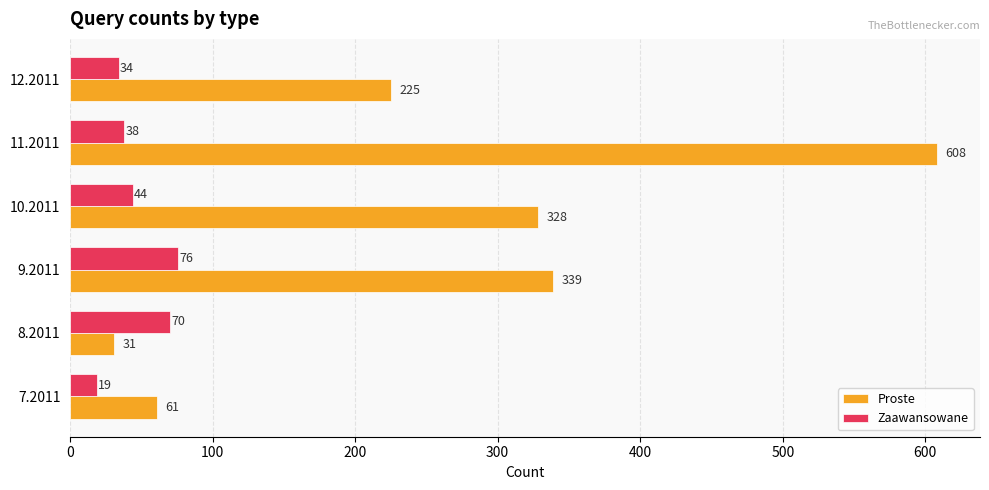

Is it true that Proste equals 55 at 8.2011?

False